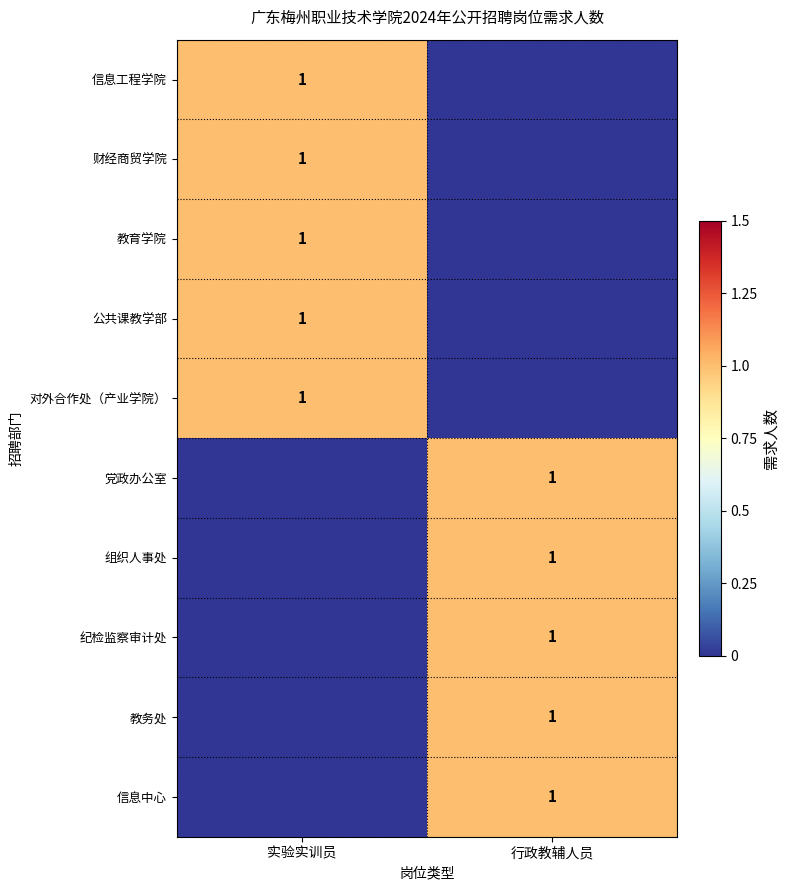

True or false: 纪检监察审计处 has a value of 1 at 行政教辅人员.

True